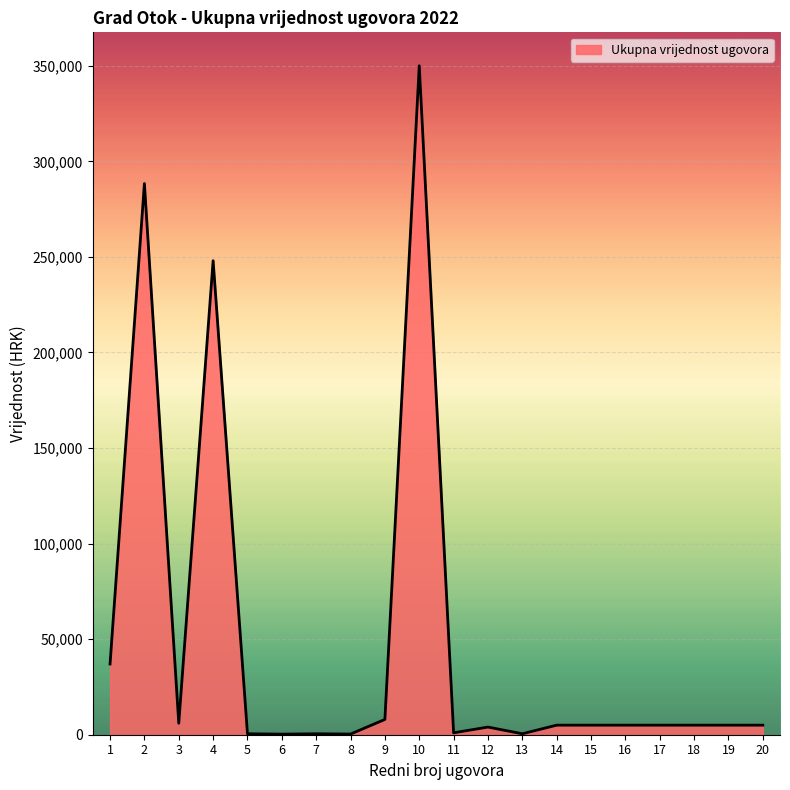

What is the difference between the maximum and minimum values?

349700.0